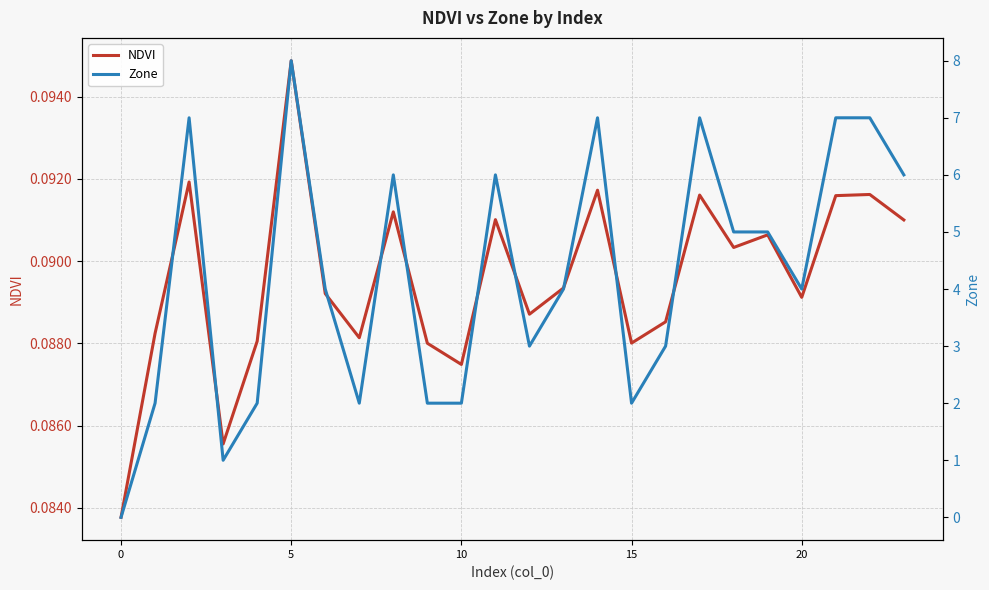

Which category has the highest value in the NDVI series?

5